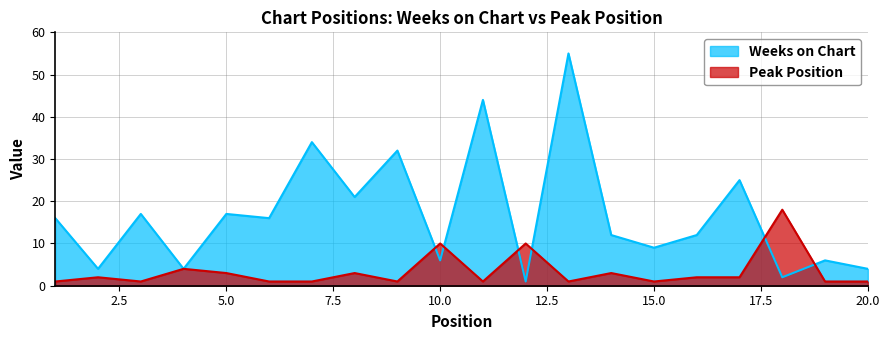

Which series has the largest total across all categories?

Weeks on Chart